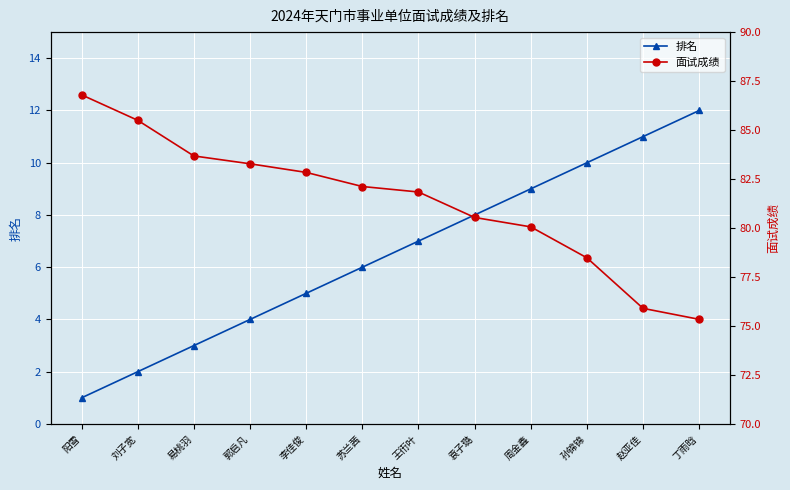

Which series has the widest spread of values?

面试成绩